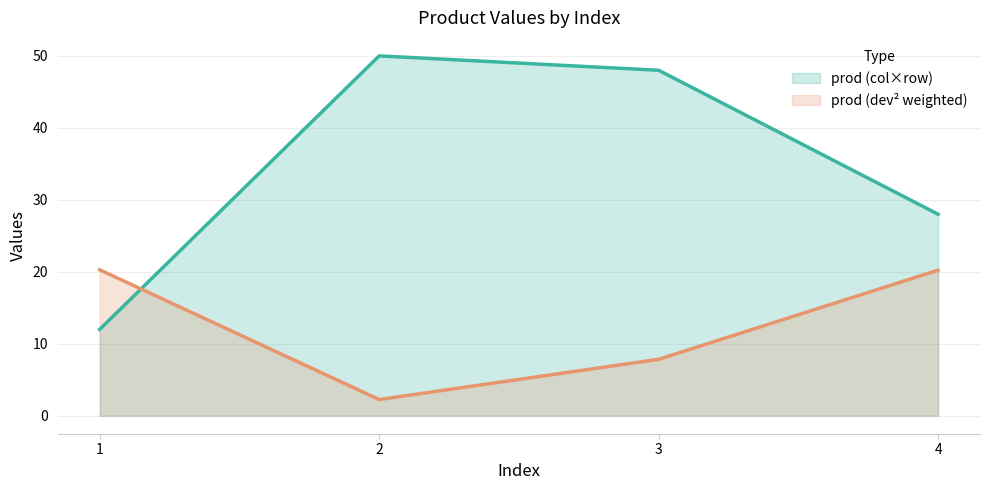

Where is prod_1 nearest to the value 31?

4